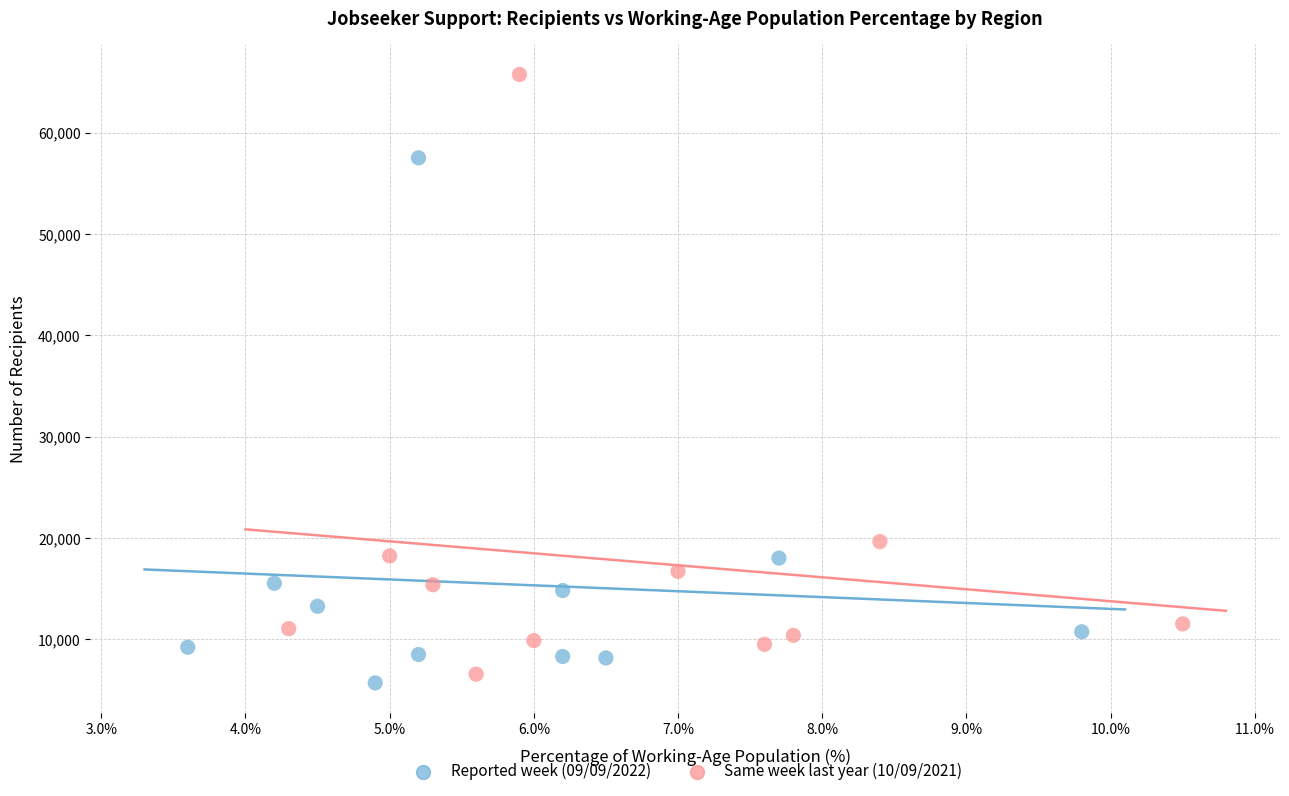

Which series contains the lowest Y value?

Reported week (09/09/2022)